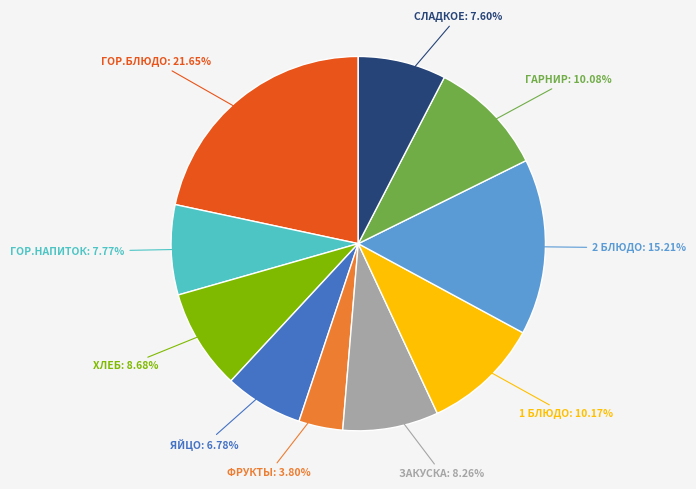

Is there any slice that represents more than half of the pie?

No